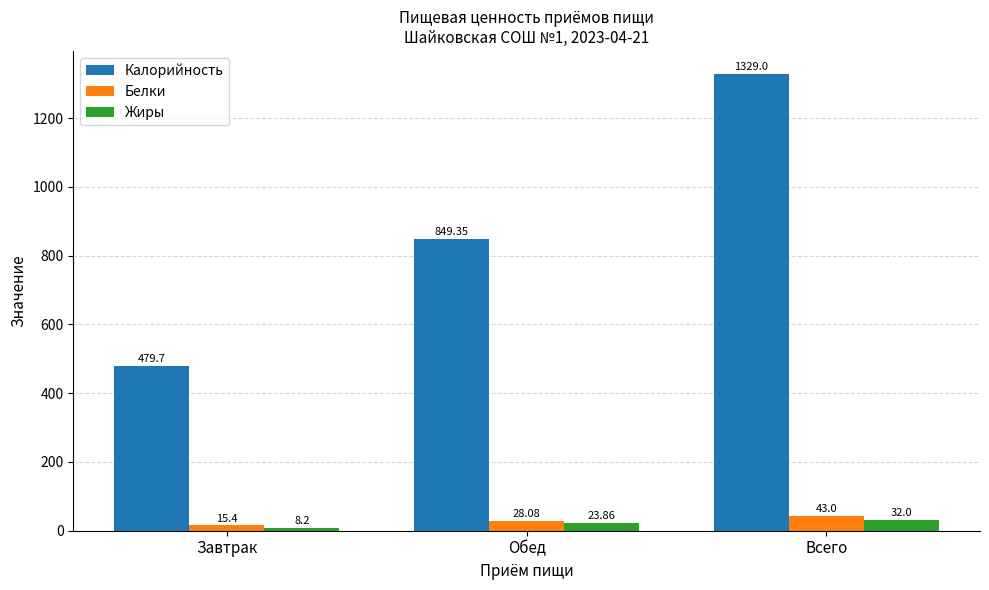

Where does the Калорийность series first go above 849?

Обед